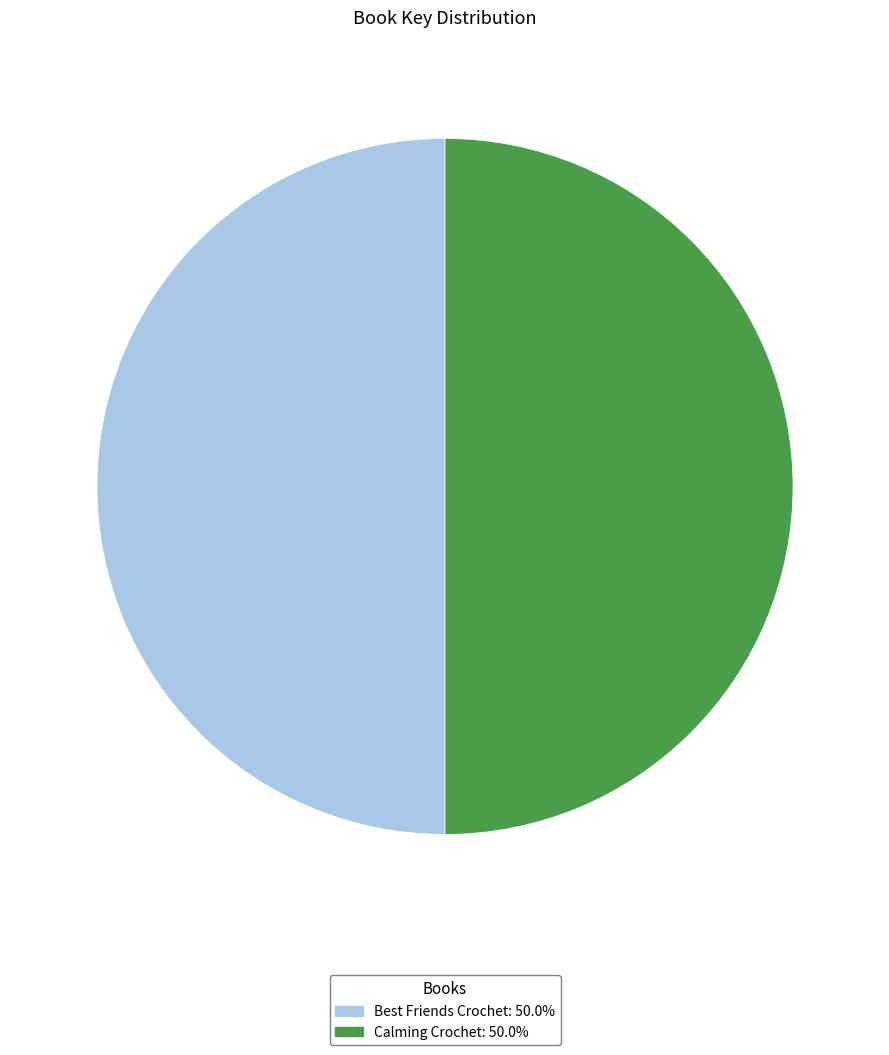

Combined, do Best Friends Crochet and Calming Crochet account for over 50%?

Yes